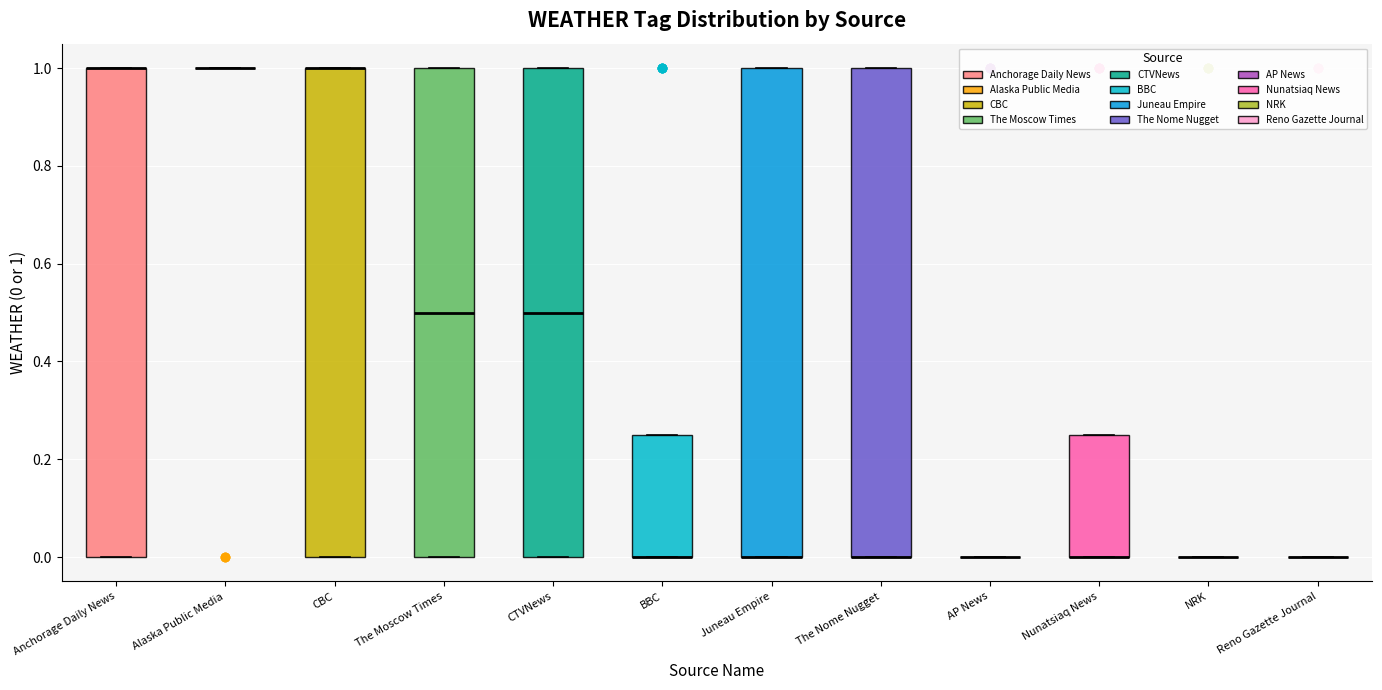

Where is the lower edge of the box for BBC on the y-axis? The values are not printed on the chart, so give them approximately, as read against the axis.

0.00